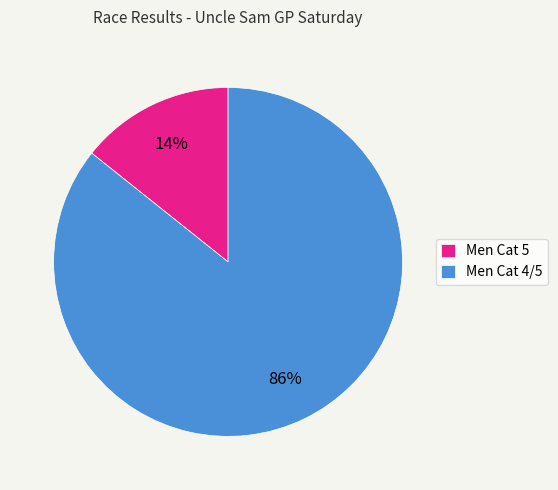

Does any single category account for the majority?

Yes